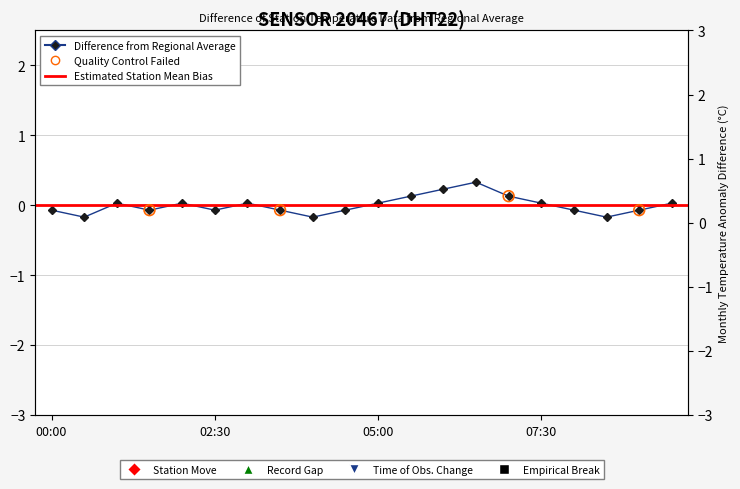

Which has a higher value, 09:30 or 03:00?

09:30